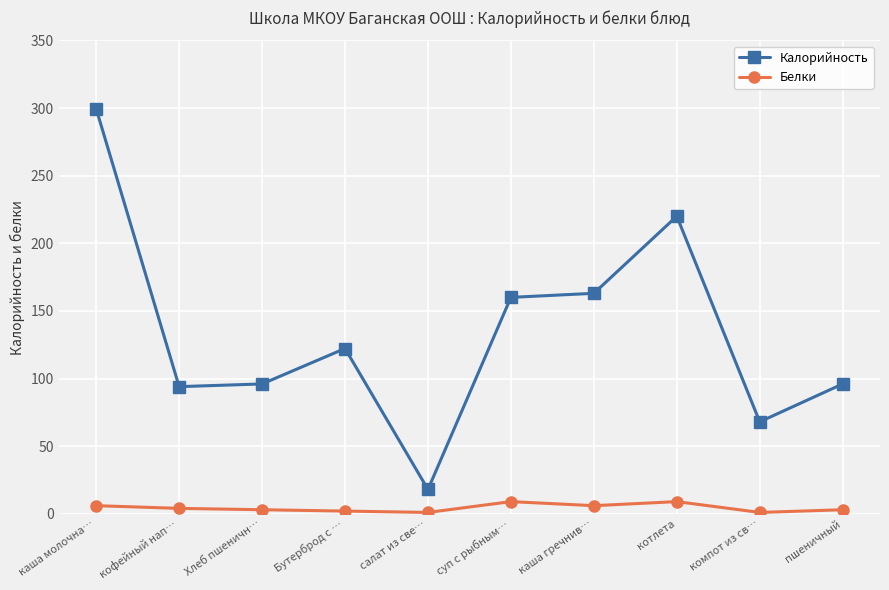

In Белки, how many points are higher than both neighbors (excluding endpoints)?

2